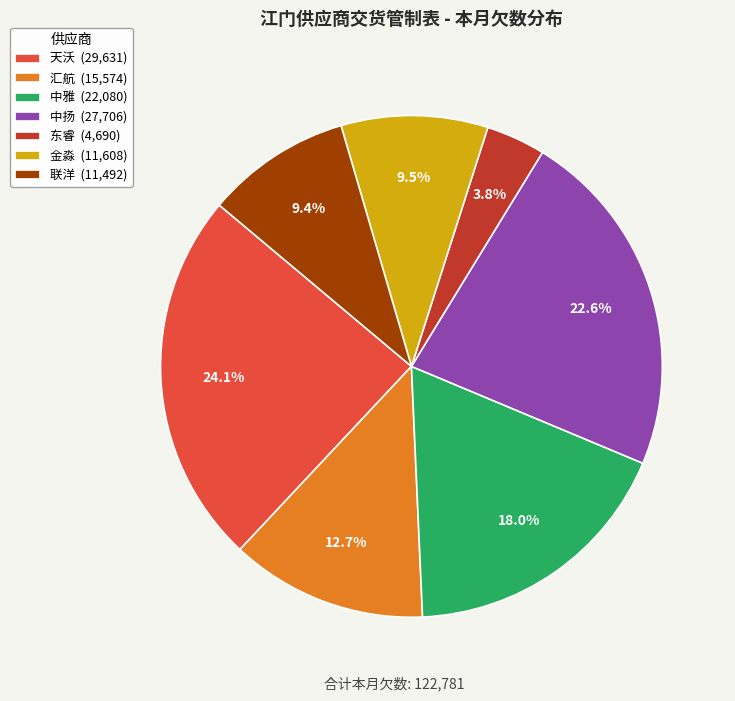

To the nearest percent, what is the combined percentage of 中扬 and 汇航?

35%